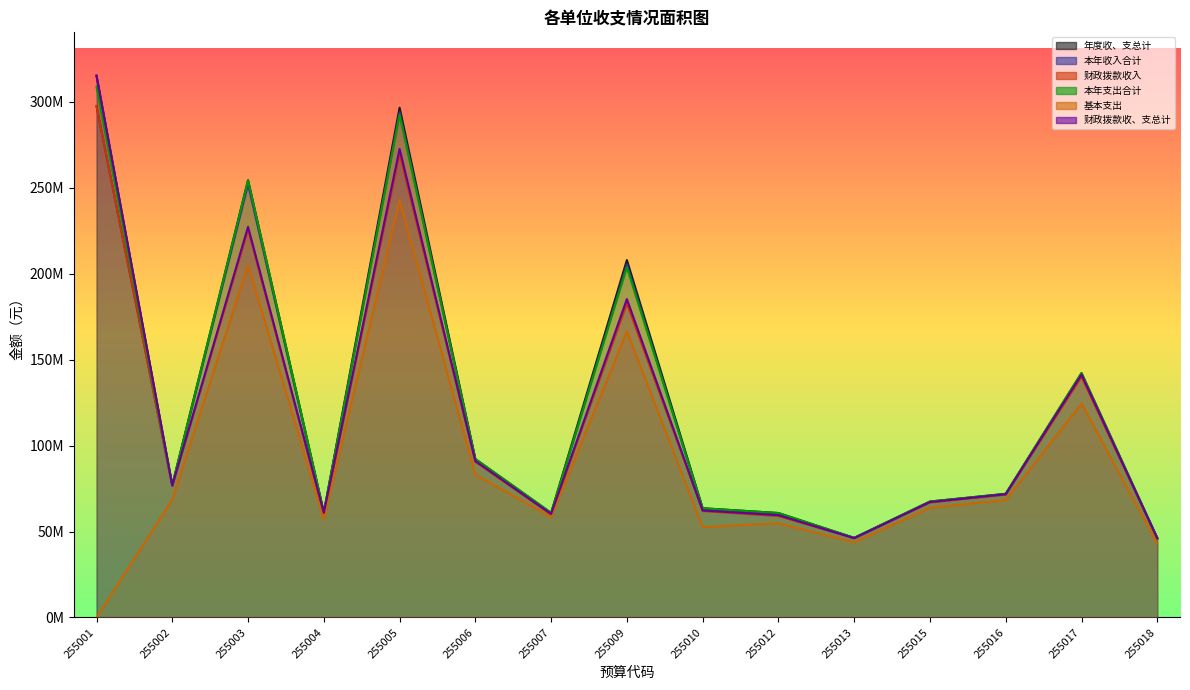

True or false: 财政拨款收入 and 本年支出合计 intersect in this chart.

False